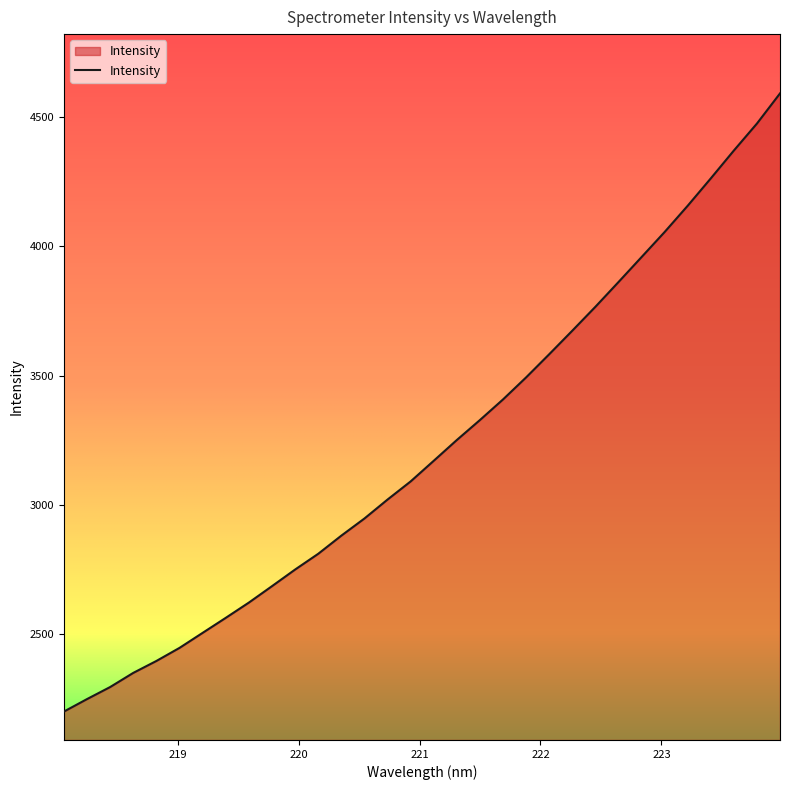

What is the maximum value shown in the chart?

4592.3